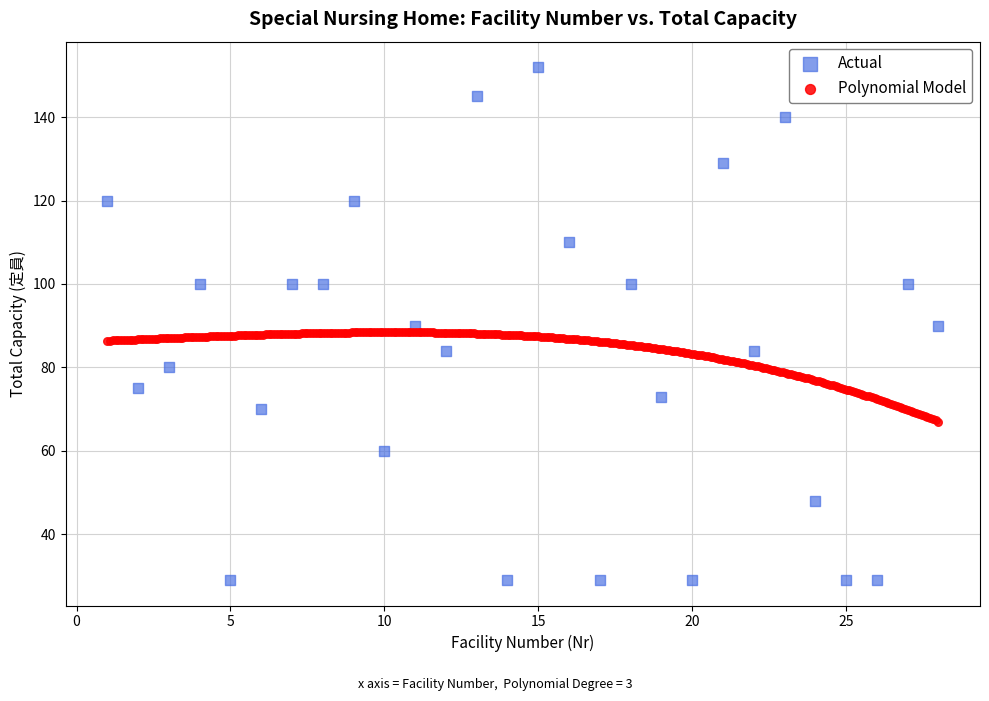

Which series reaches the minimum Y coordinate?

Actual